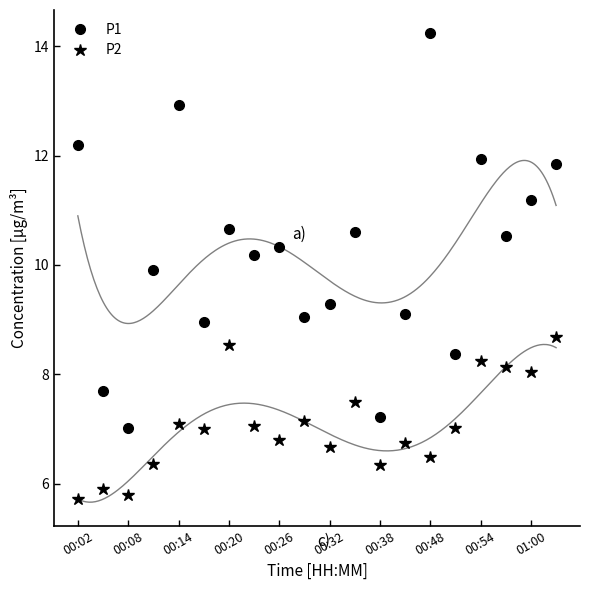

What is the difference between the highest and lowest values at 15?

1.4